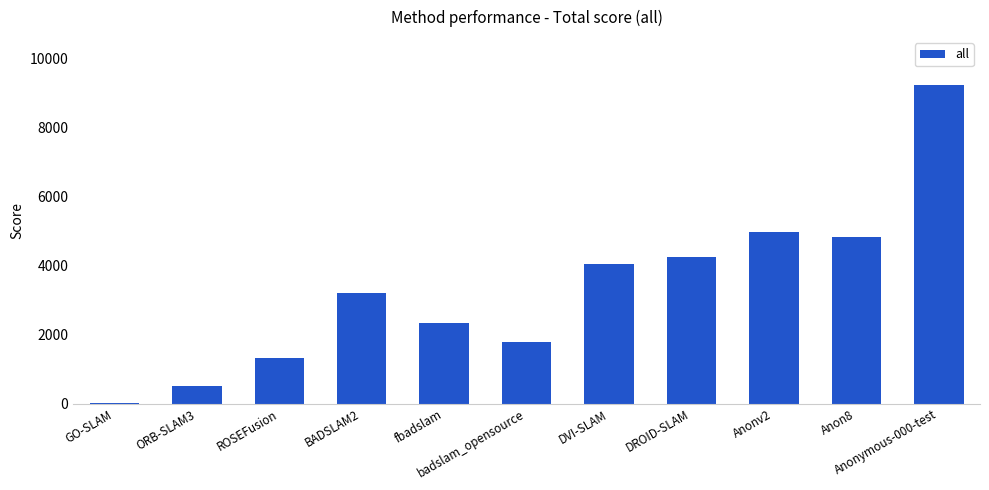

At which label is the value closest to 4638?

Anon8